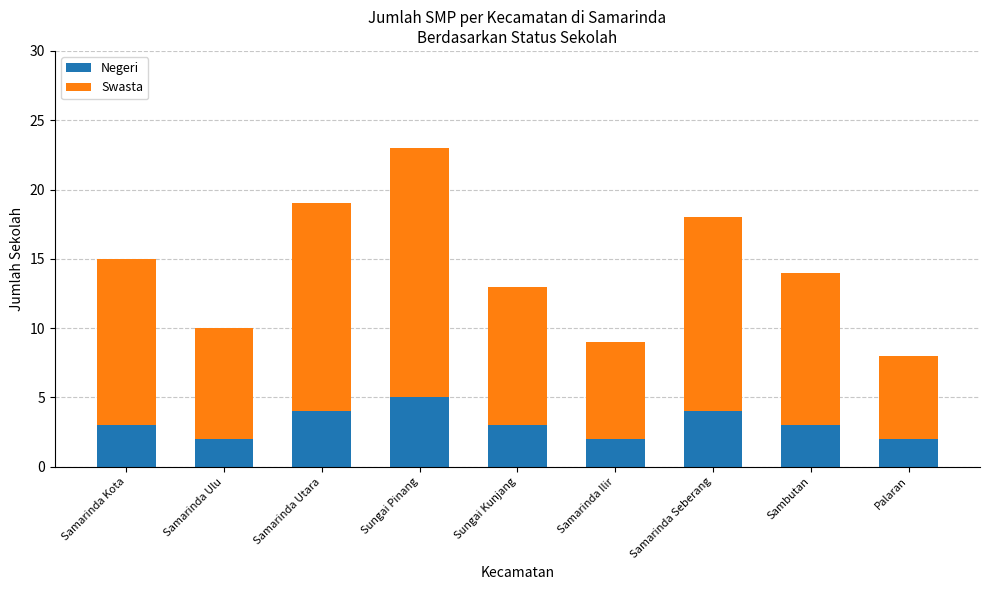

Reading right to left, transcribe the values for Negeri.

2	3	4	2	3	5	4	2	3